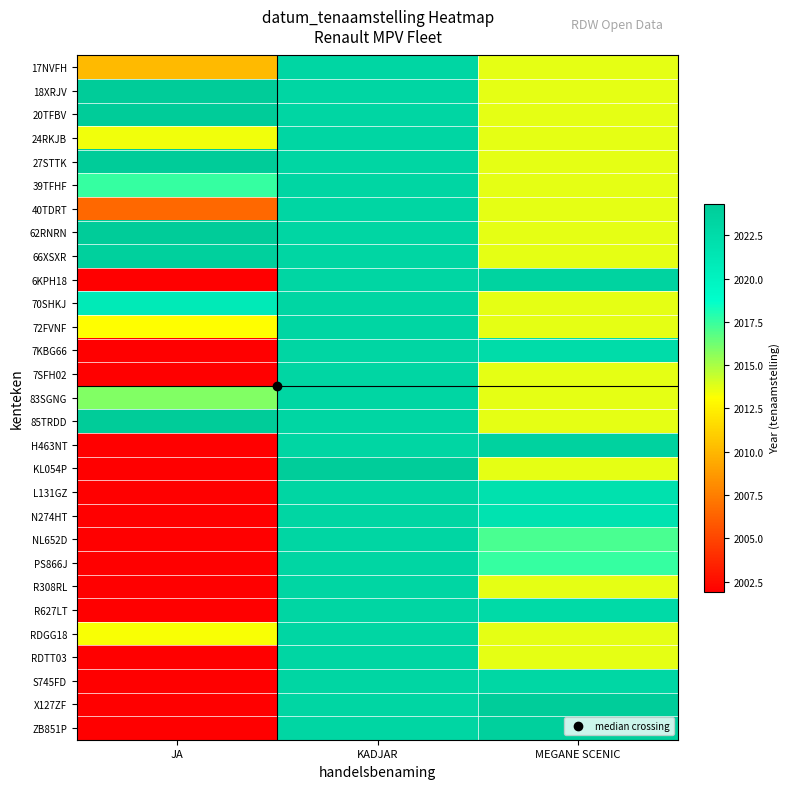

Count the number of categories in the chart.

3